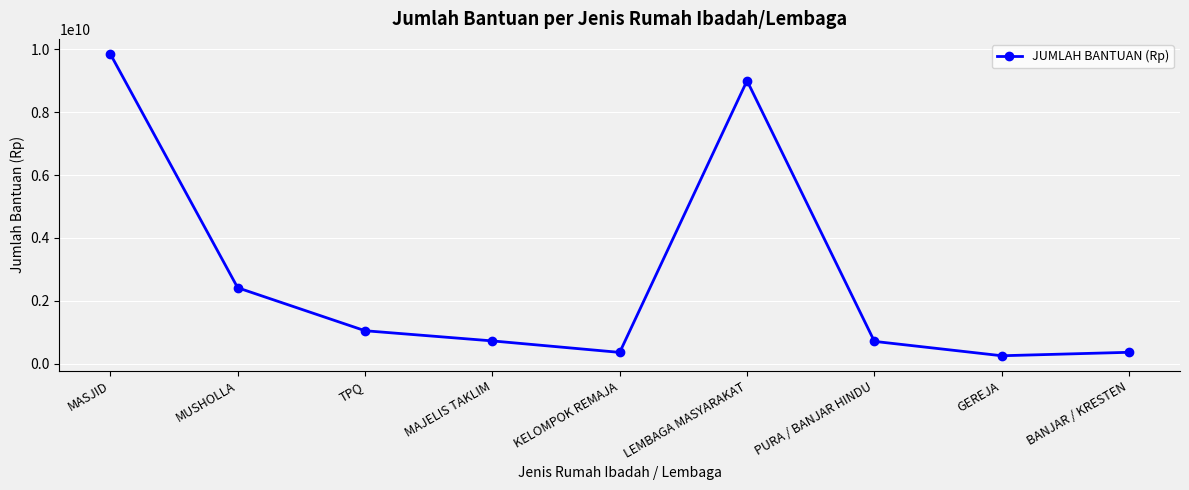

How many points are lower than both their immediate neighbors (excluding endpoints)?

2